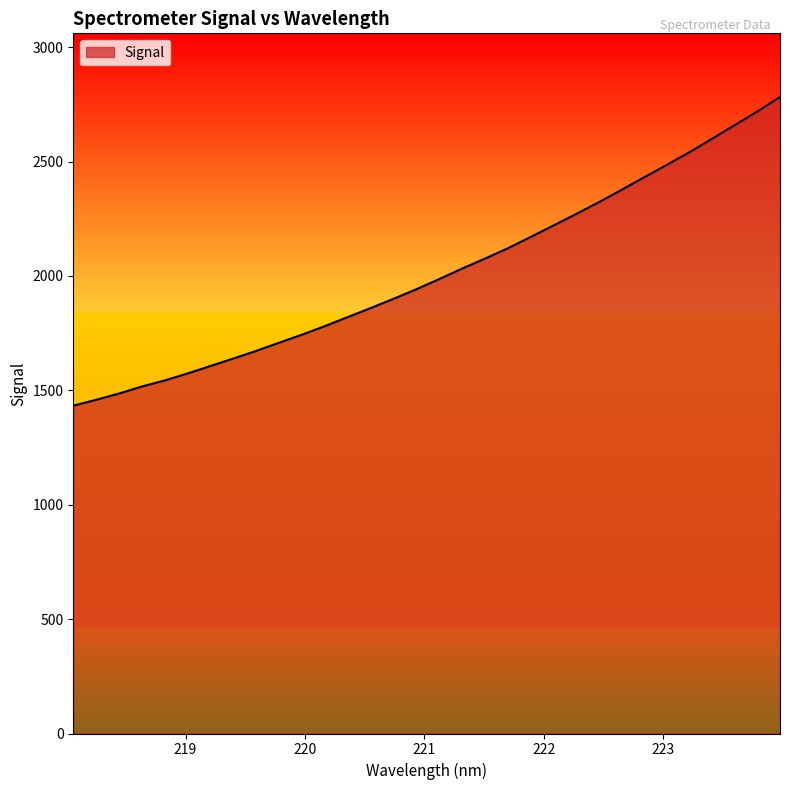

What is the minimum value shown in the chart?

1433.0